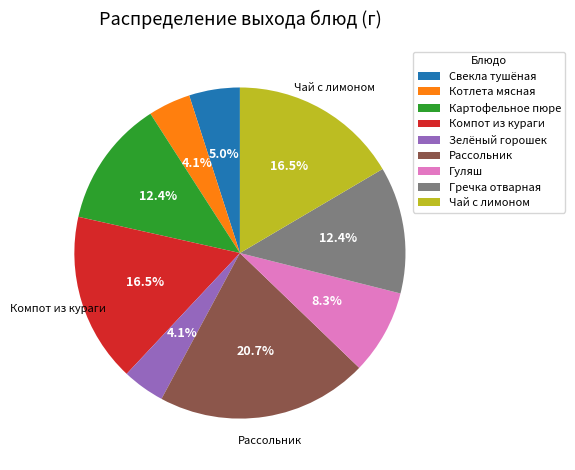

To the nearest percent, what is the combined percentage of Чай с лимоном and Гречка отварная?

29%